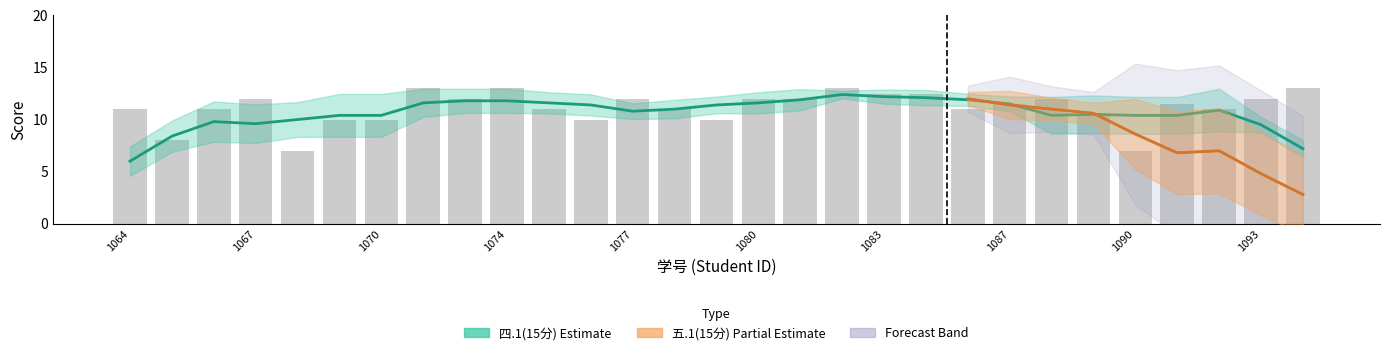

What is the minimum value shown in the chart?

7.0